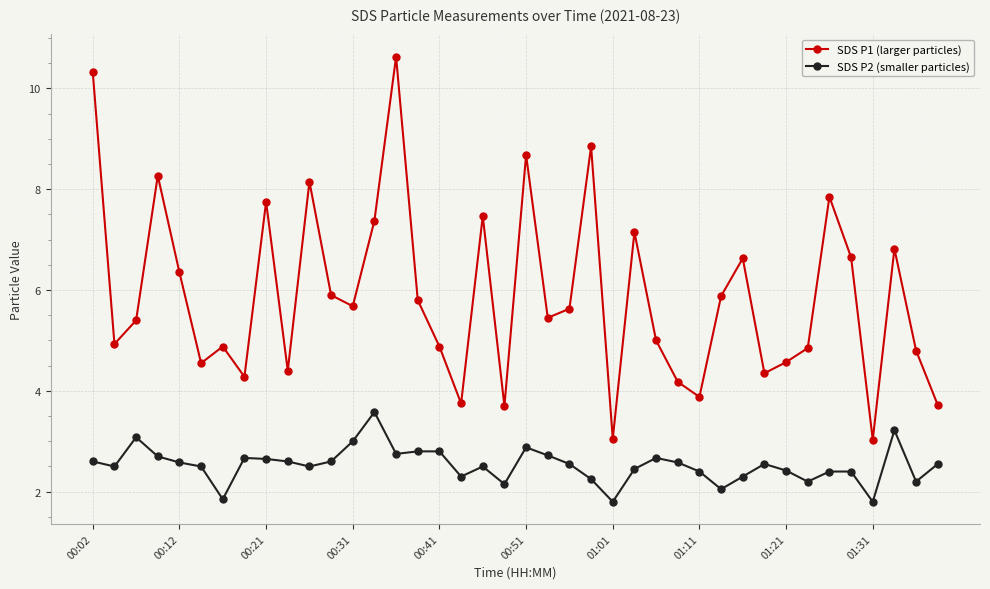

What is the value of the SDS P1 (larger particles) point at the 16th from the left?

5.8